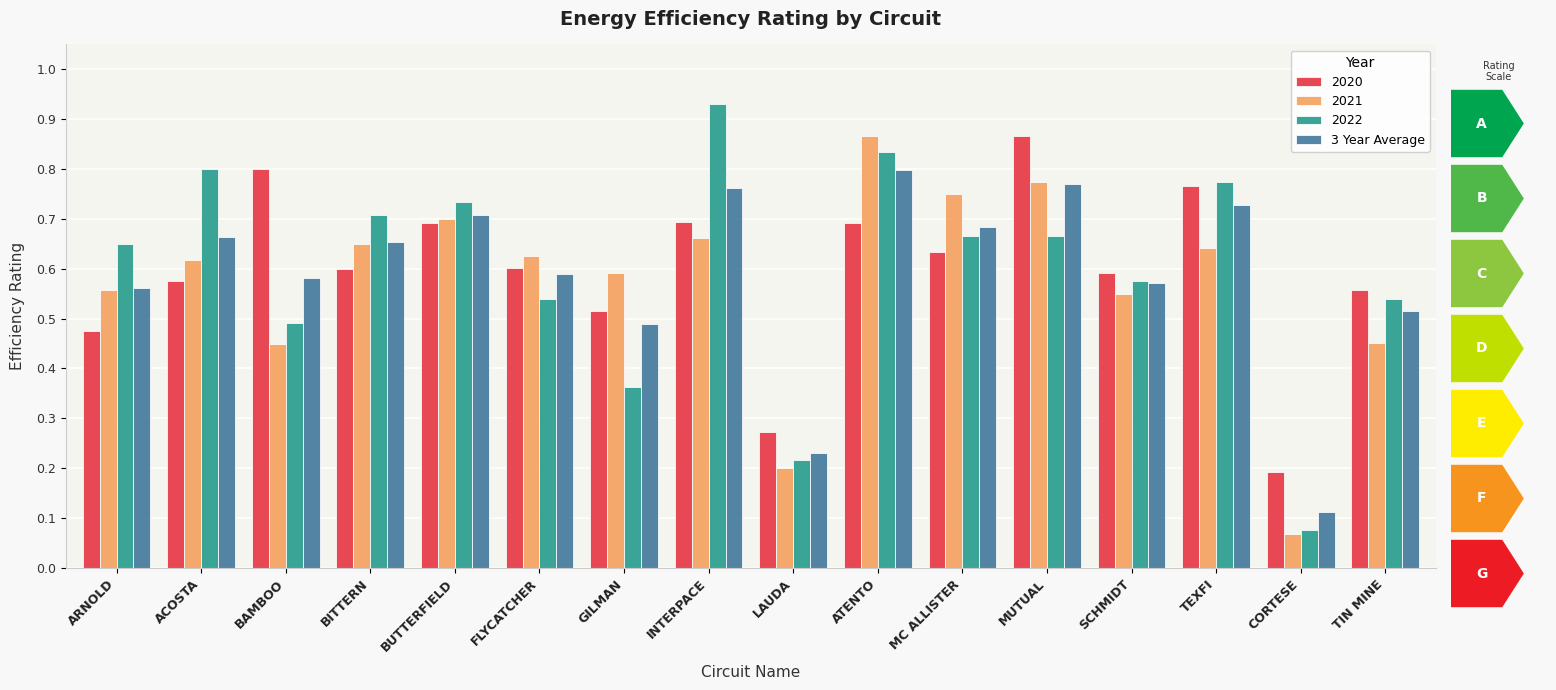

At which category does the chart reach its minimum across all series?

CORTESE